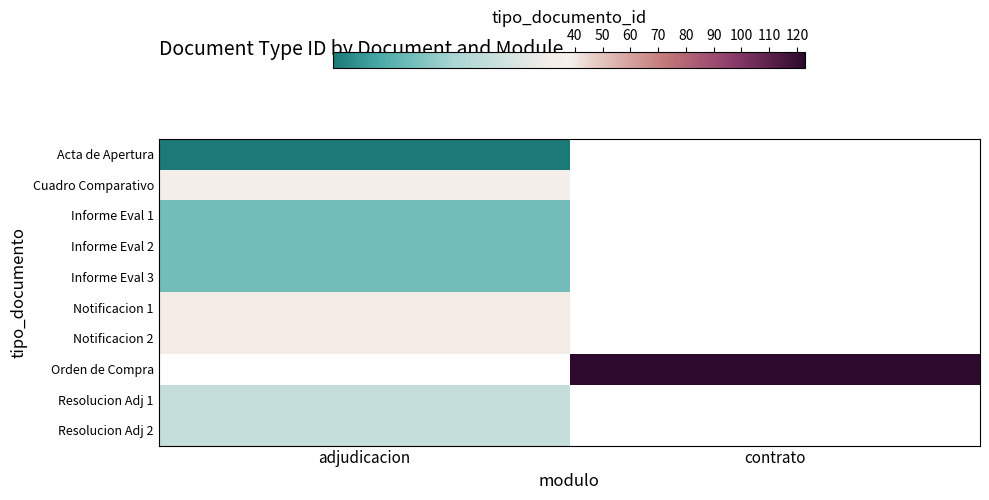

How many positive values does the Cuadro Comparativo series have?

1